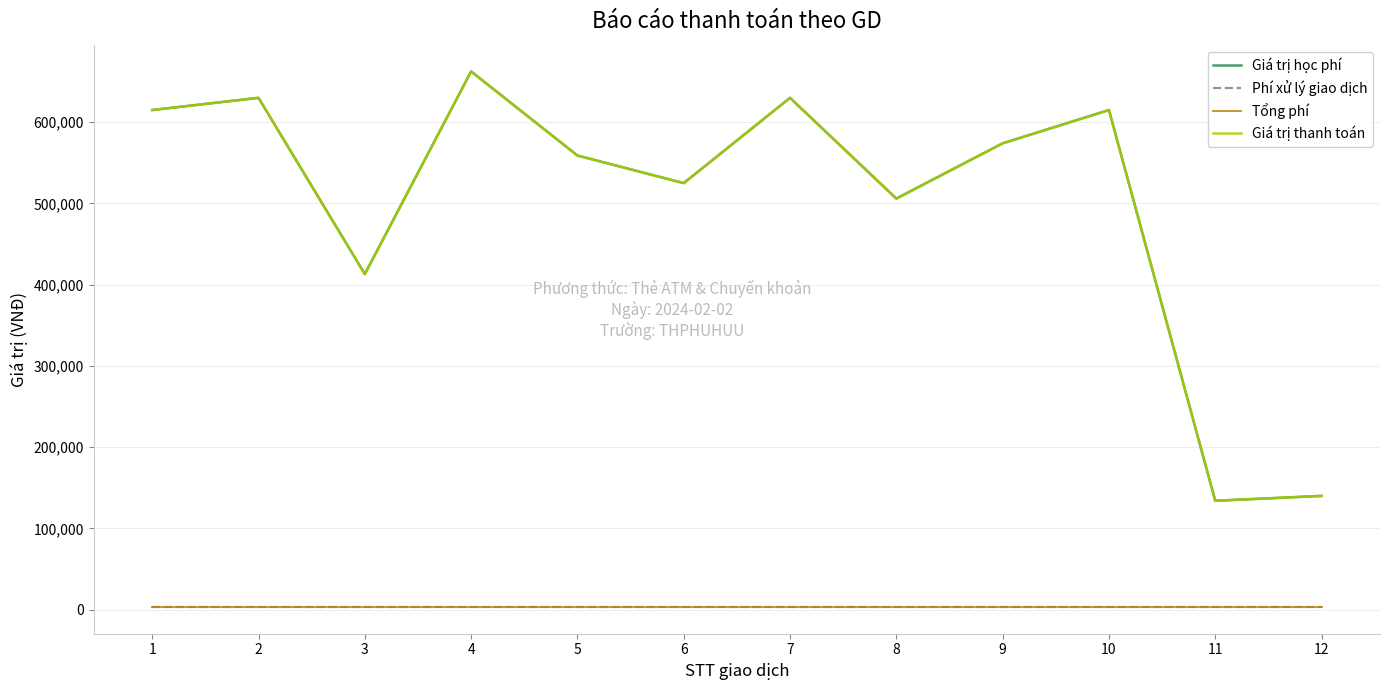

Between 7 and 9, which is larger?

7